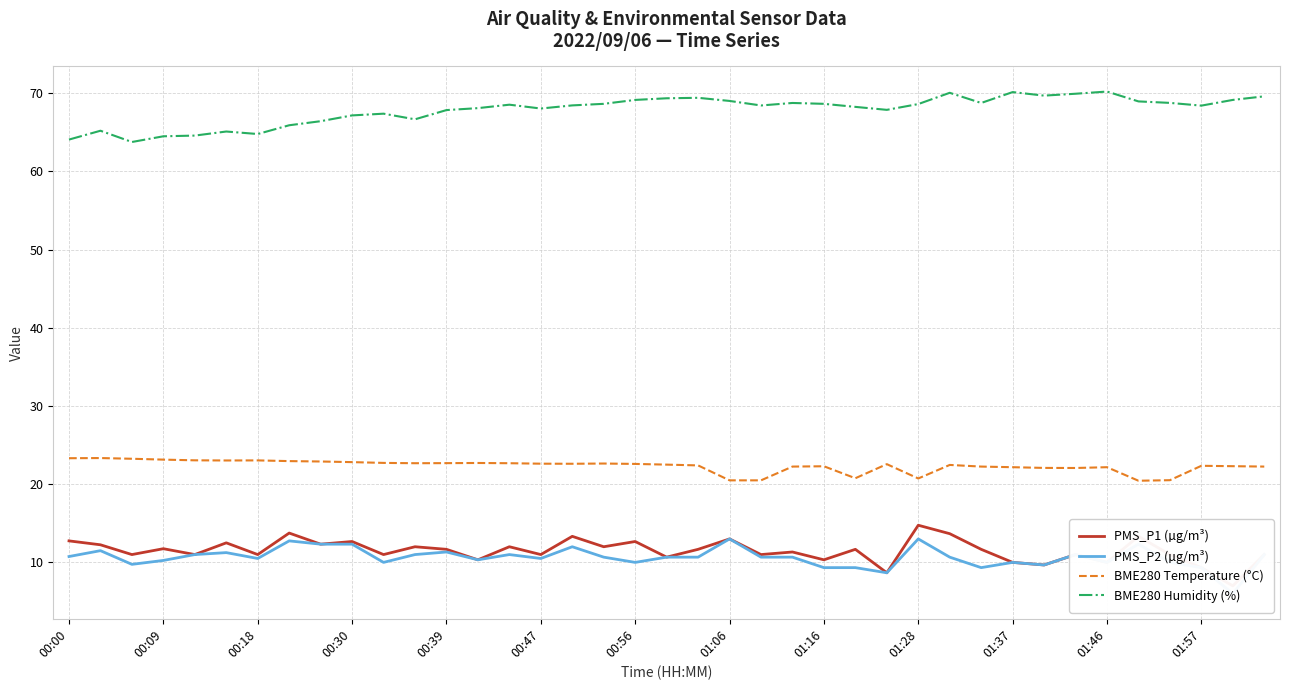

What is the highest value of the BME280 Humidity (%) series?

70.2